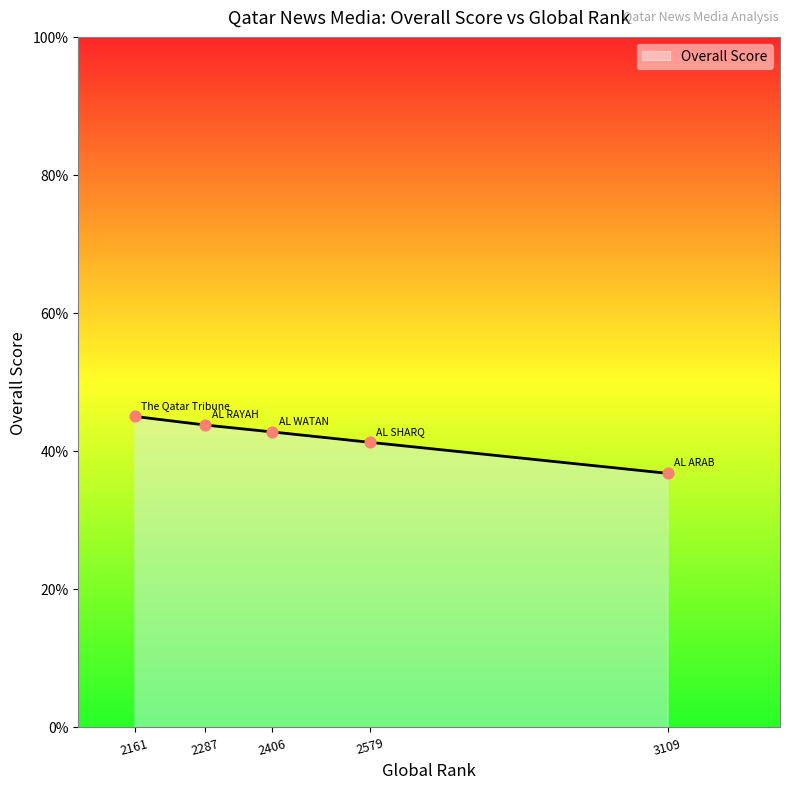

Between 3109 and 2161, which is larger?

2161